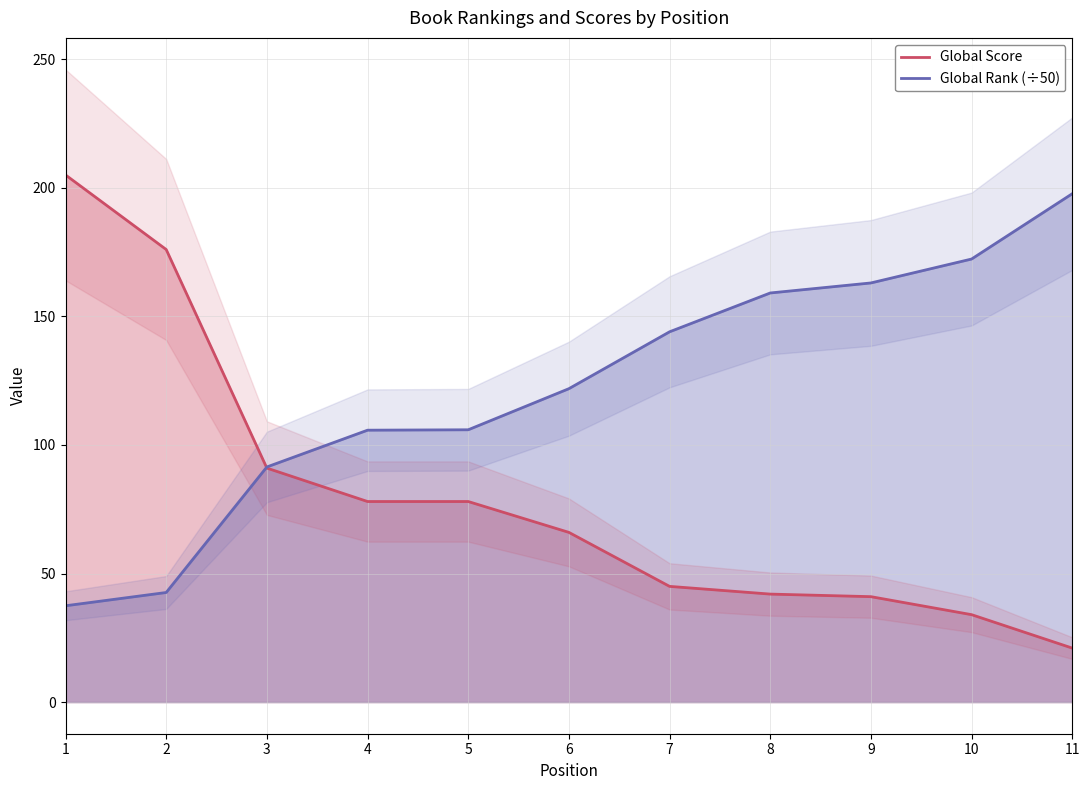

What is the sum of all Global Rank (÷50) values?

1341.1